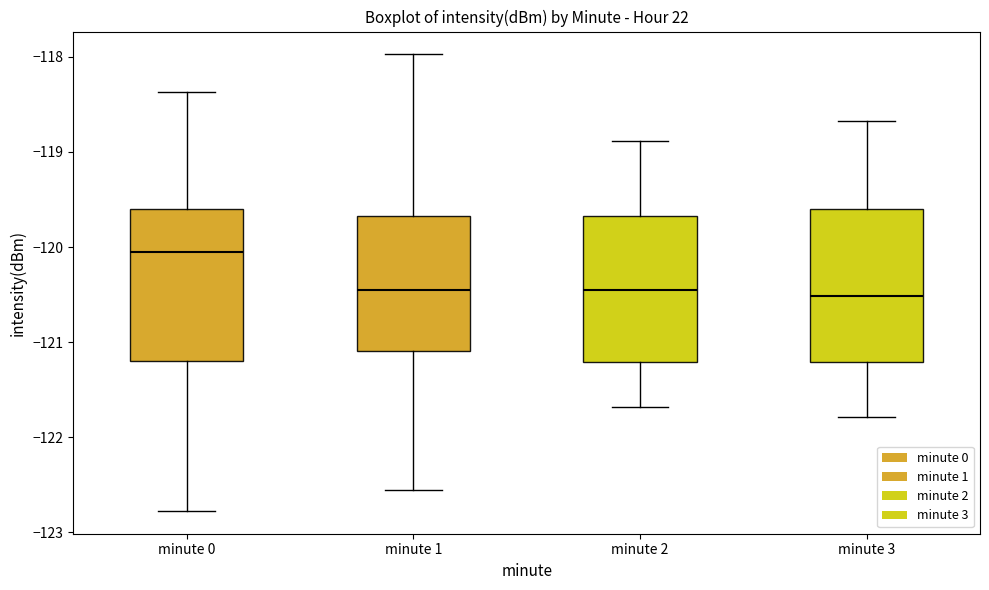

Where does the lower whisker of the box for minute 2 end on the y-axis? The values are not printed on the chart, so give them approximately, as read against the axis.

-121.7